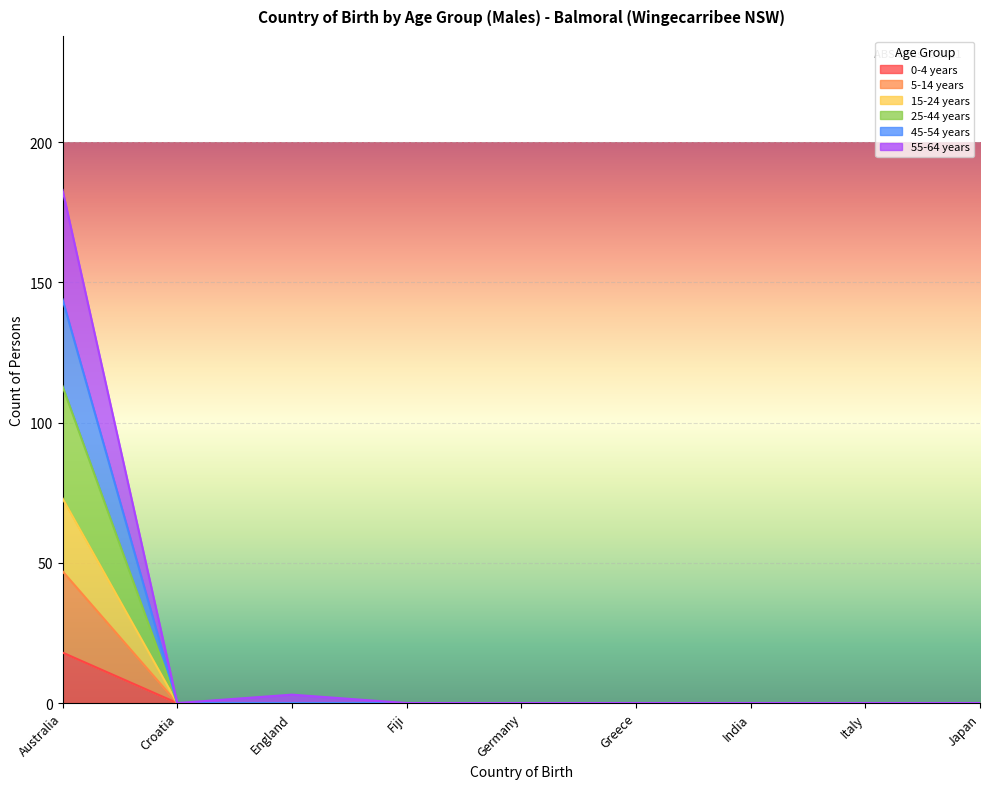

Does the chart display data point markers on the line(s)?

No